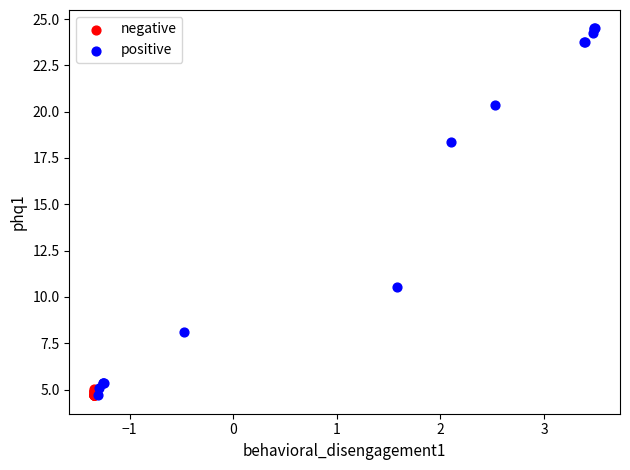

Which series contains the highest Y value?

positive